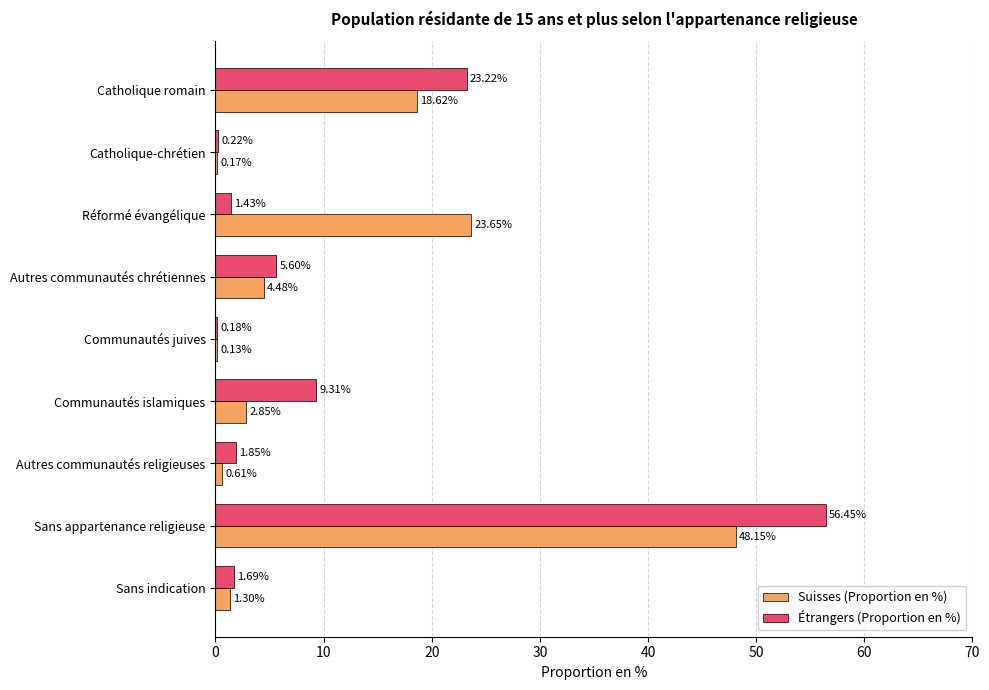

At which category is the sum across all series the highest?

Sans appartenance religieuse